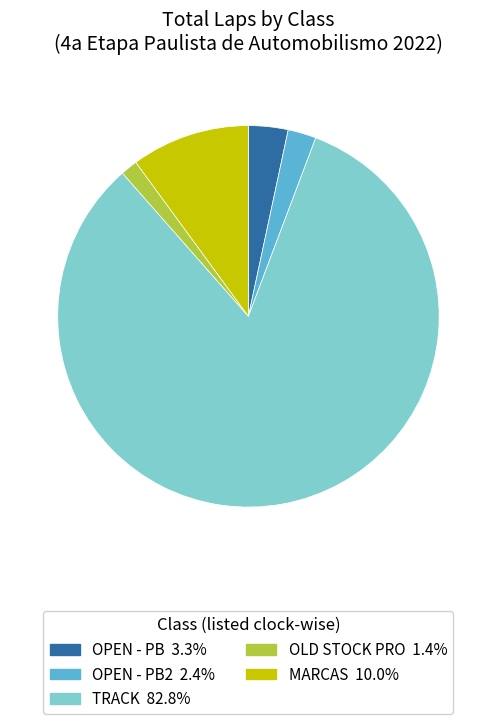

Does any single category account for the majority?

Yes